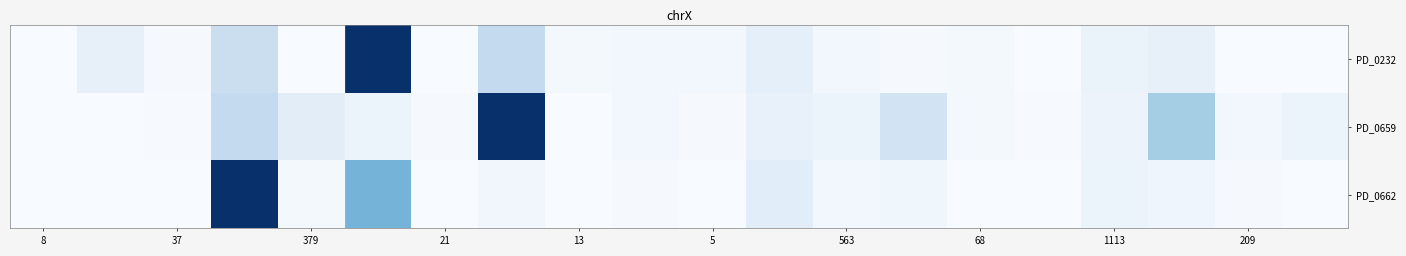

Reading right to left, list all the values displayed in this chart.

PD_0232: 0.0	0.0	10.0	8.0	0.0	2.0	1.0	3.0	11.0	3.0	3.0	2.0	31.0	0.0	122.0	0.0	27.0	1.0	10.0	0.0
PD_0659: 7.3	3.5	43.2	7.0	0.7	2.3	22.8	7.6	8.9	1.0	2.9	0.1	121.9	1.3	7.6	12.5	31.4	0.5	0.0	0.0
PD_0662: 0.5	1.4	5.2	7.5	0.1	0.5	4.4	3.8	13.1	0.0	1.1	0.1	3.9	0.1	57.9	2.6	122.0	0.3	0.1	0.1